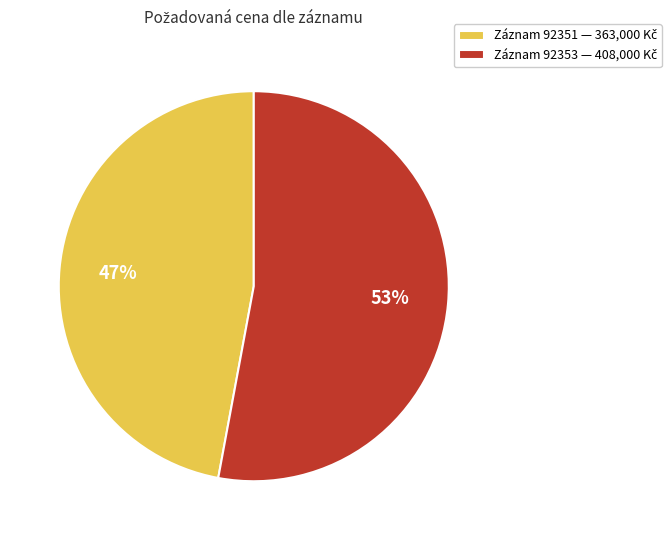

To the nearest percent, what is the average slice percentage?

50%